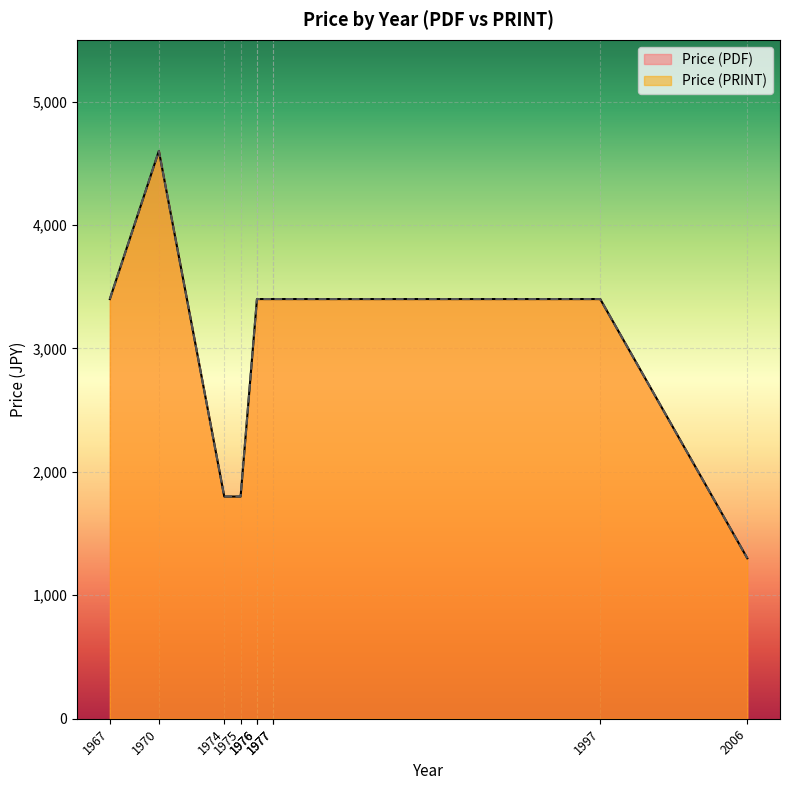

How many lines are shown in the chart?

2